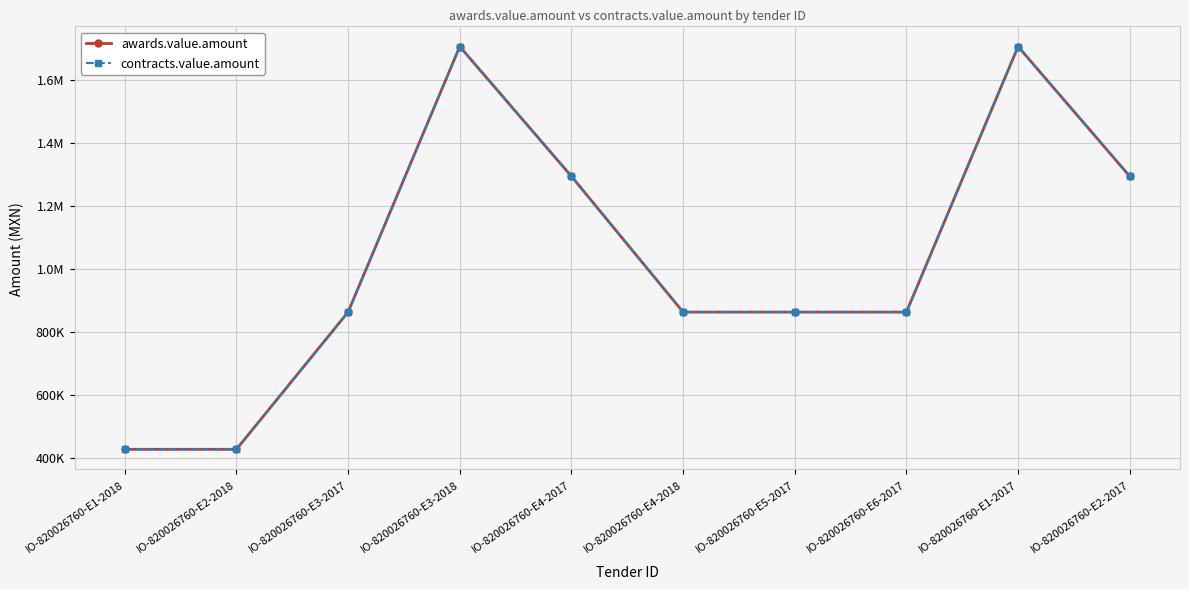

Does the chart have visible grid lines?

Yes